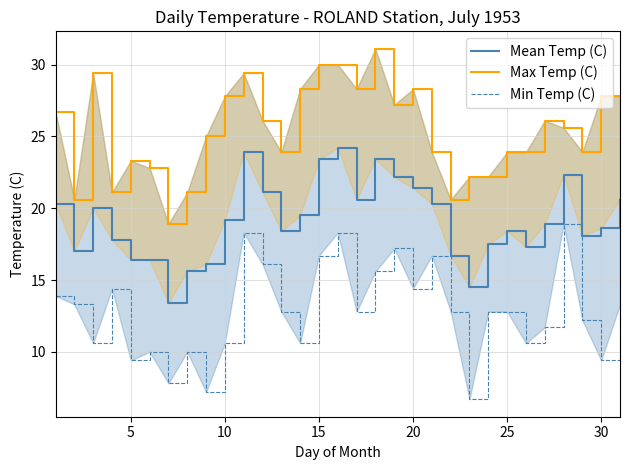

Which series has the largest total across all categories?

Max Temp (C)